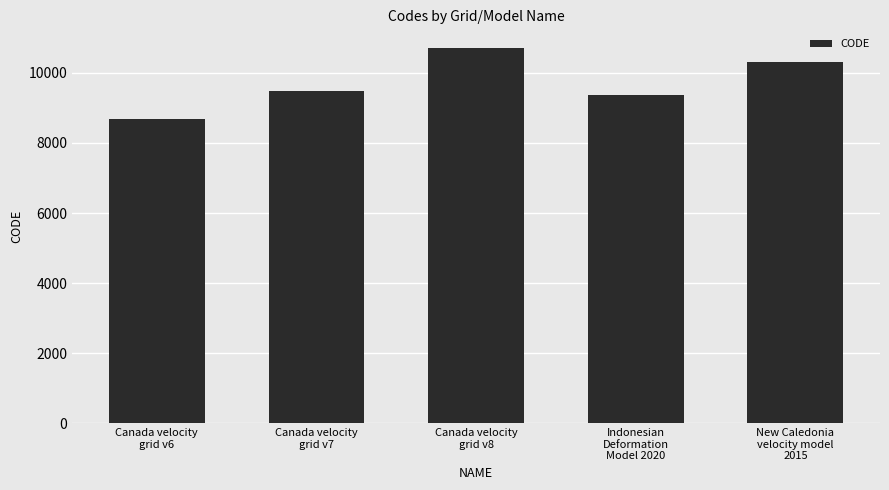

What is the label of the 4th bar from the right?

Canada velocity
grid v7